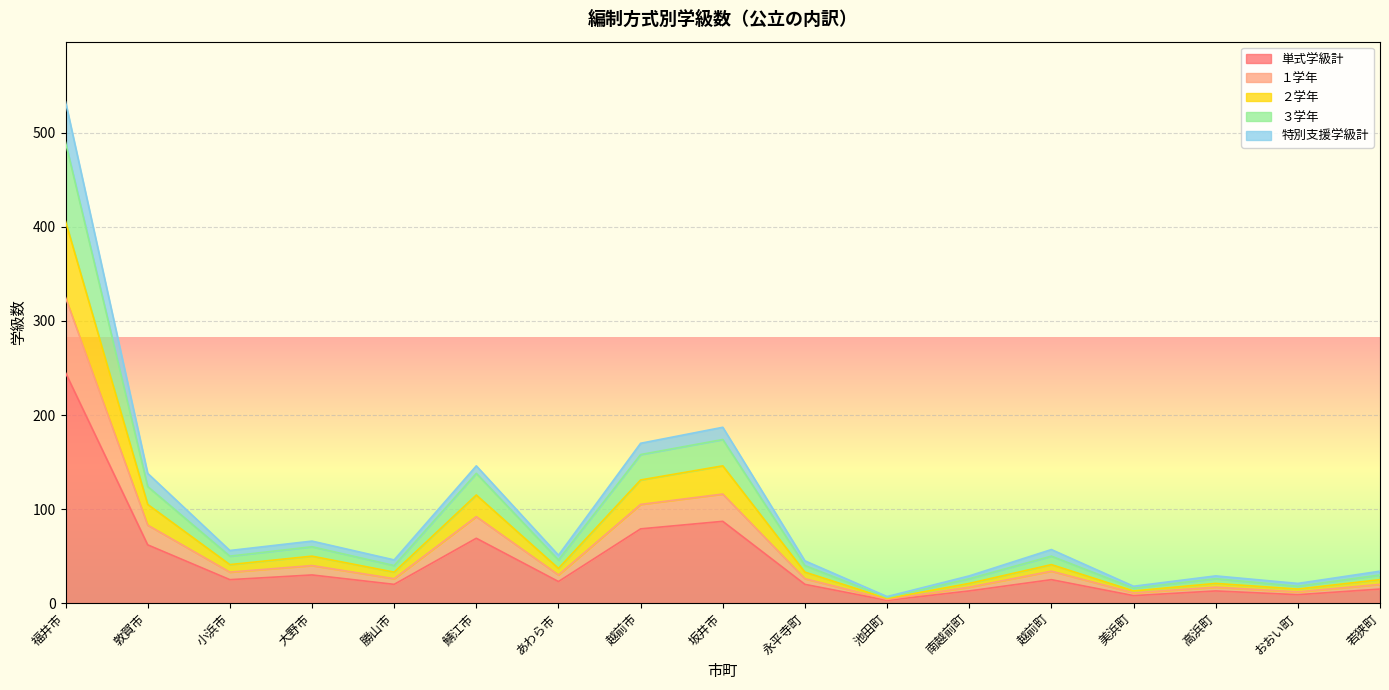

True or false: 単式学級計 has a value of 69 at 鯖江市.

True